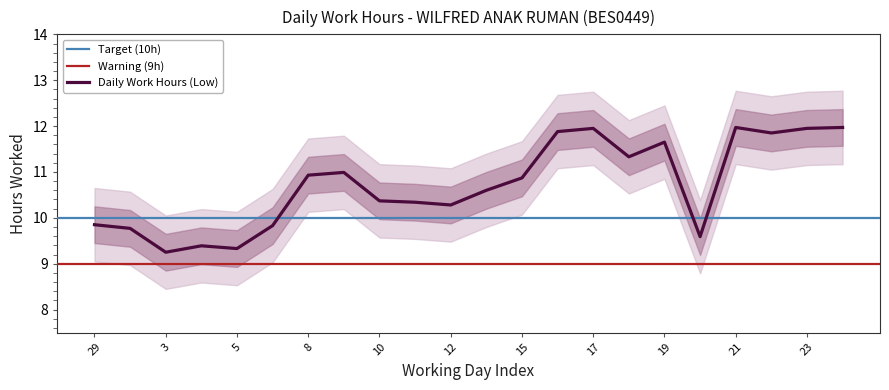

How many data points does each series have?

22